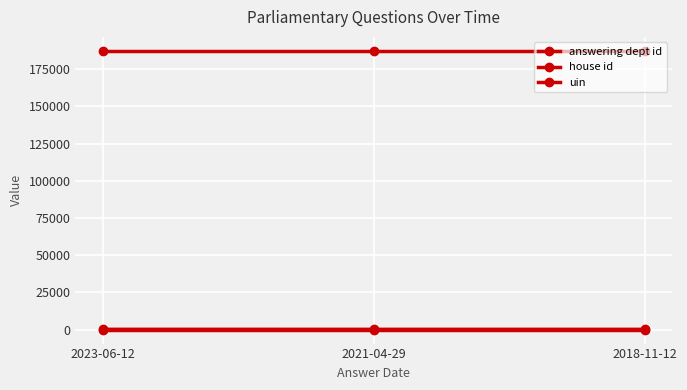

Is the value of answering dept id at 2018-11-12 greater than the value of house id at 2021-04-29?

Yes